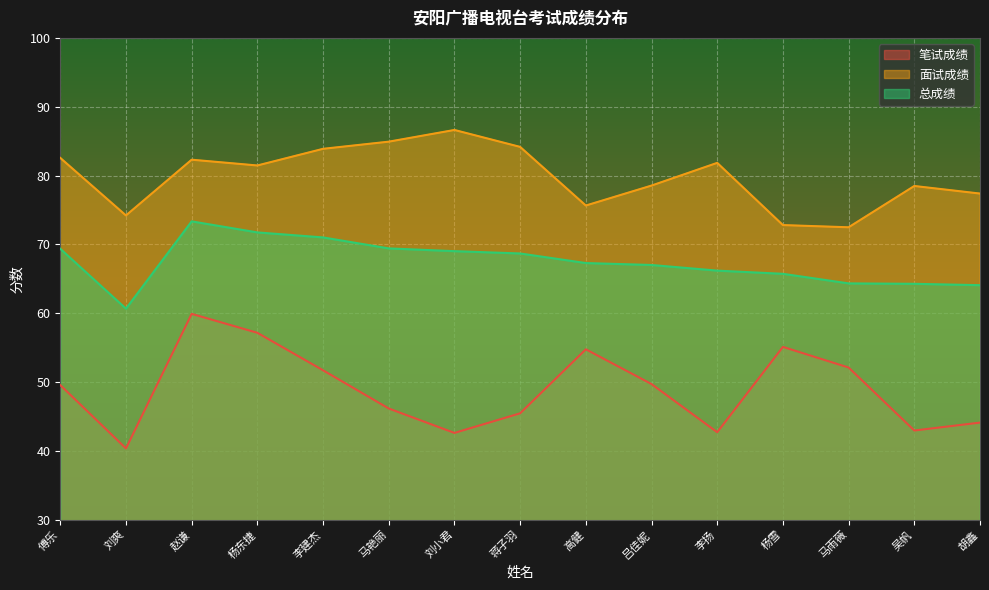

Where is 总成绩 nearest to the value 67?

吕佳妮